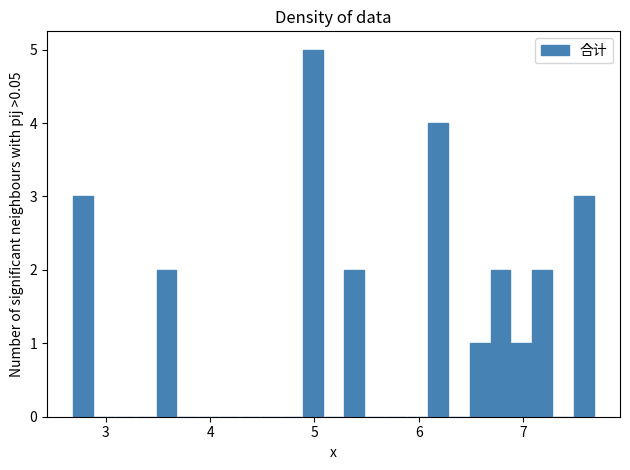

Read against the x-axis, roughly where is the centre of the tallest bar?

5.0